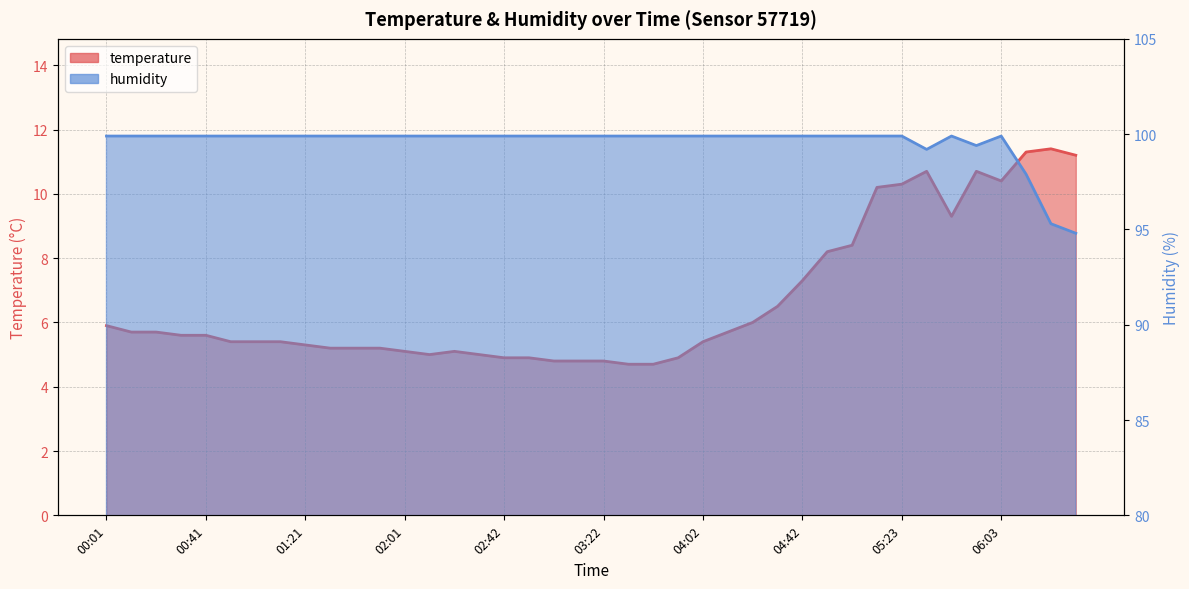

What is the label of the 30th point from the left?

04:53